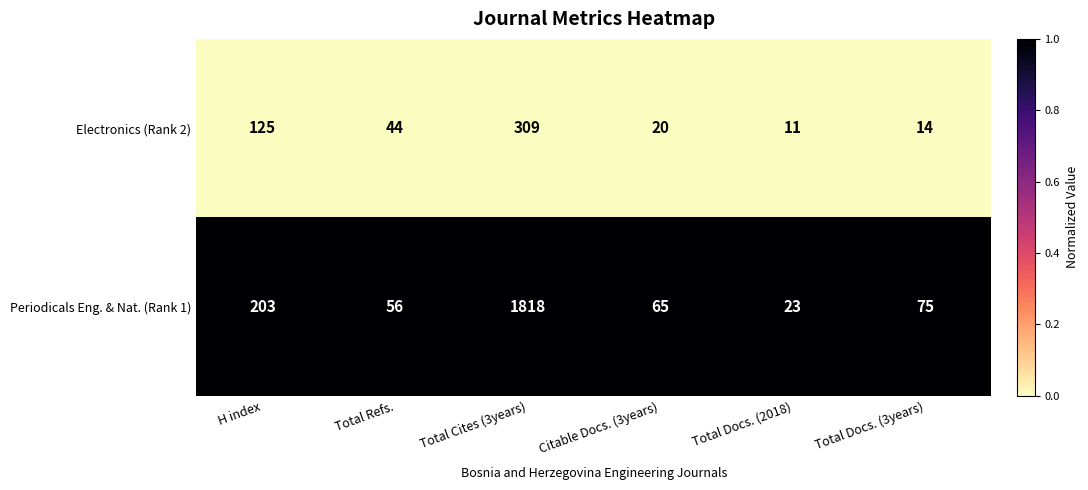

Reading left to right, transcribe all the data shown in this chart.

Electronics (Rank 2): H index=125	Total Refs.=44	Total Cites (3years)=309	Citable Docs. (3years)=20	Total Docs. (2018)=11	Total Docs. (3years)=14
Periodicals Eng. & Nat. (Rank 1): H index=203	Total Refs.=56	Total Cites (3years)=1818	Citable Docs. (3years)=65	Total Docs. (2018)=23	Total Docs. (3years)=75